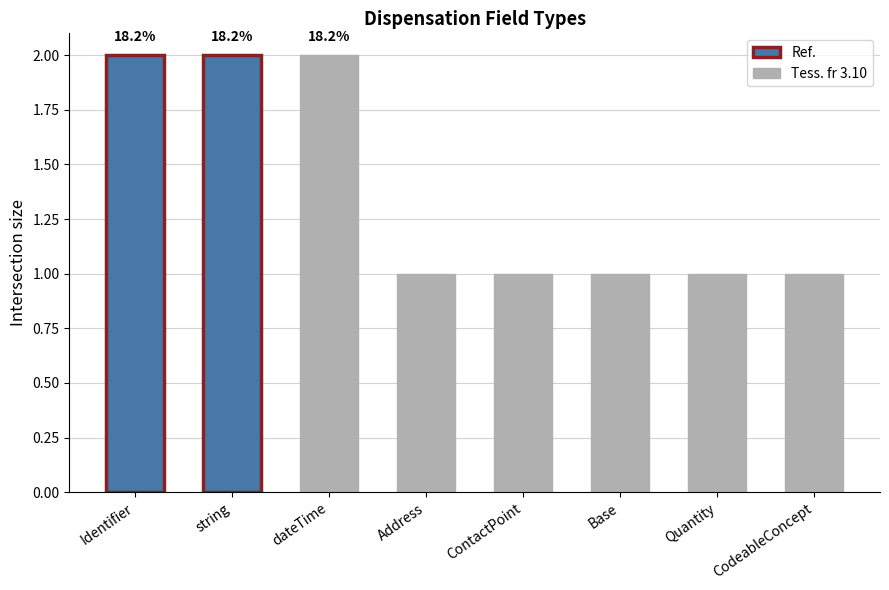

What is the ratio of the value at dateTime to the value at ContactPoint?

2.0